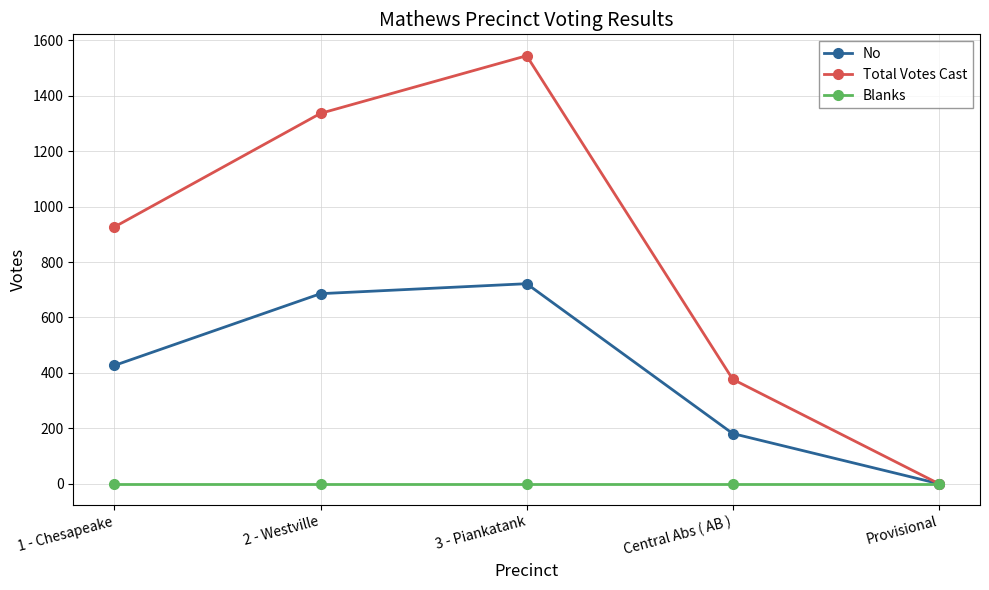

What is the spread (max minus min) of values at 1 - Chesapeake?

927